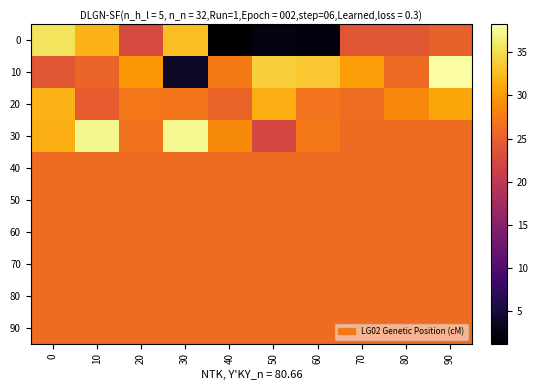

How many series are shown in this chart?

10